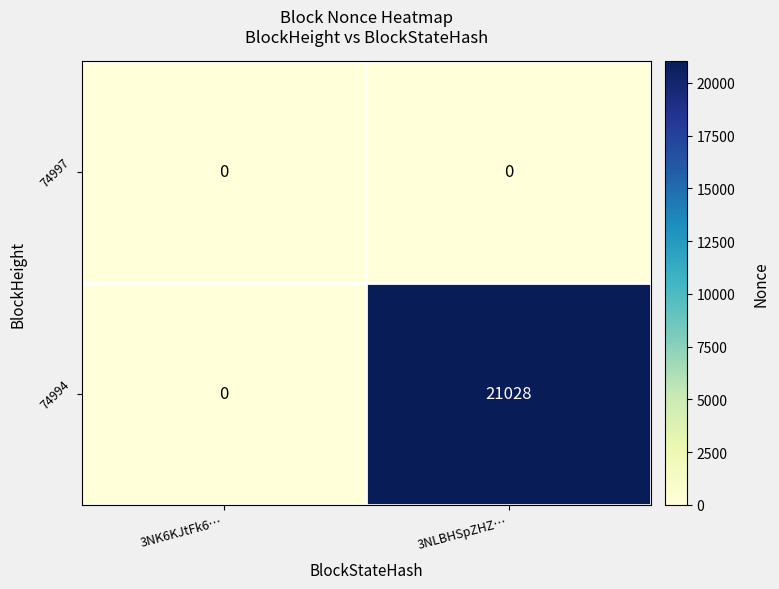

Reading left to right, transcribe all the data shown in this chart.

74997: 0	0
74994: 0	21028